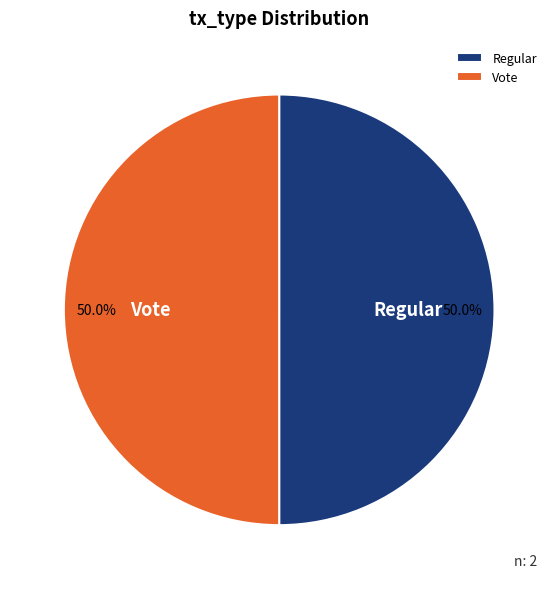

What percentage is NOT represented by Vote?

50.0%